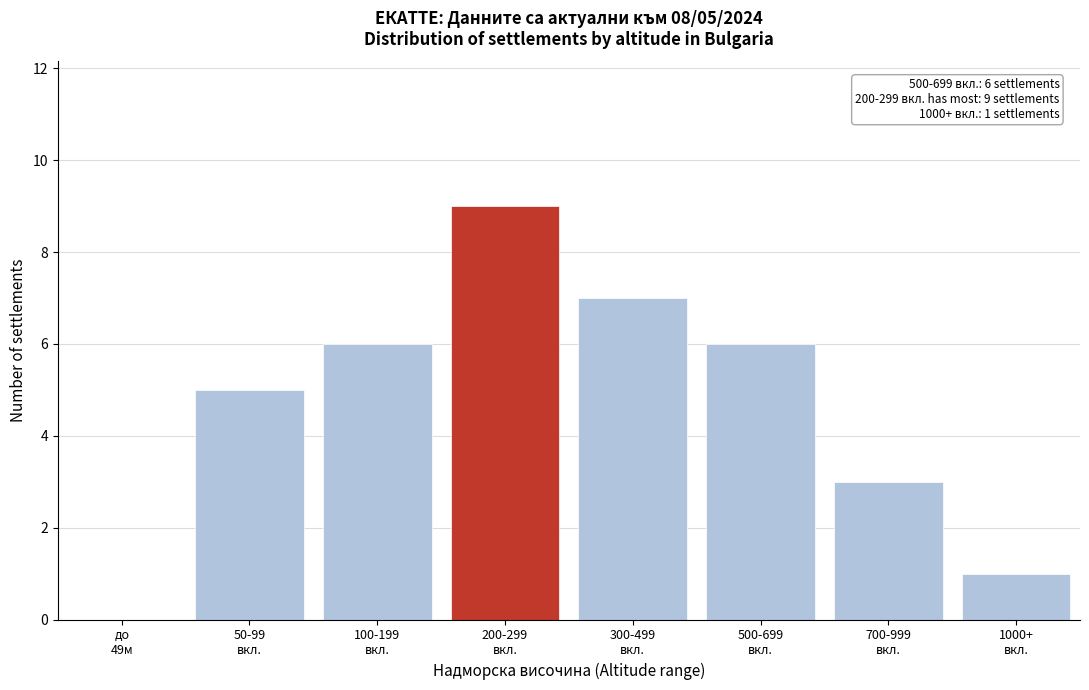

What is the sum of all values?

37